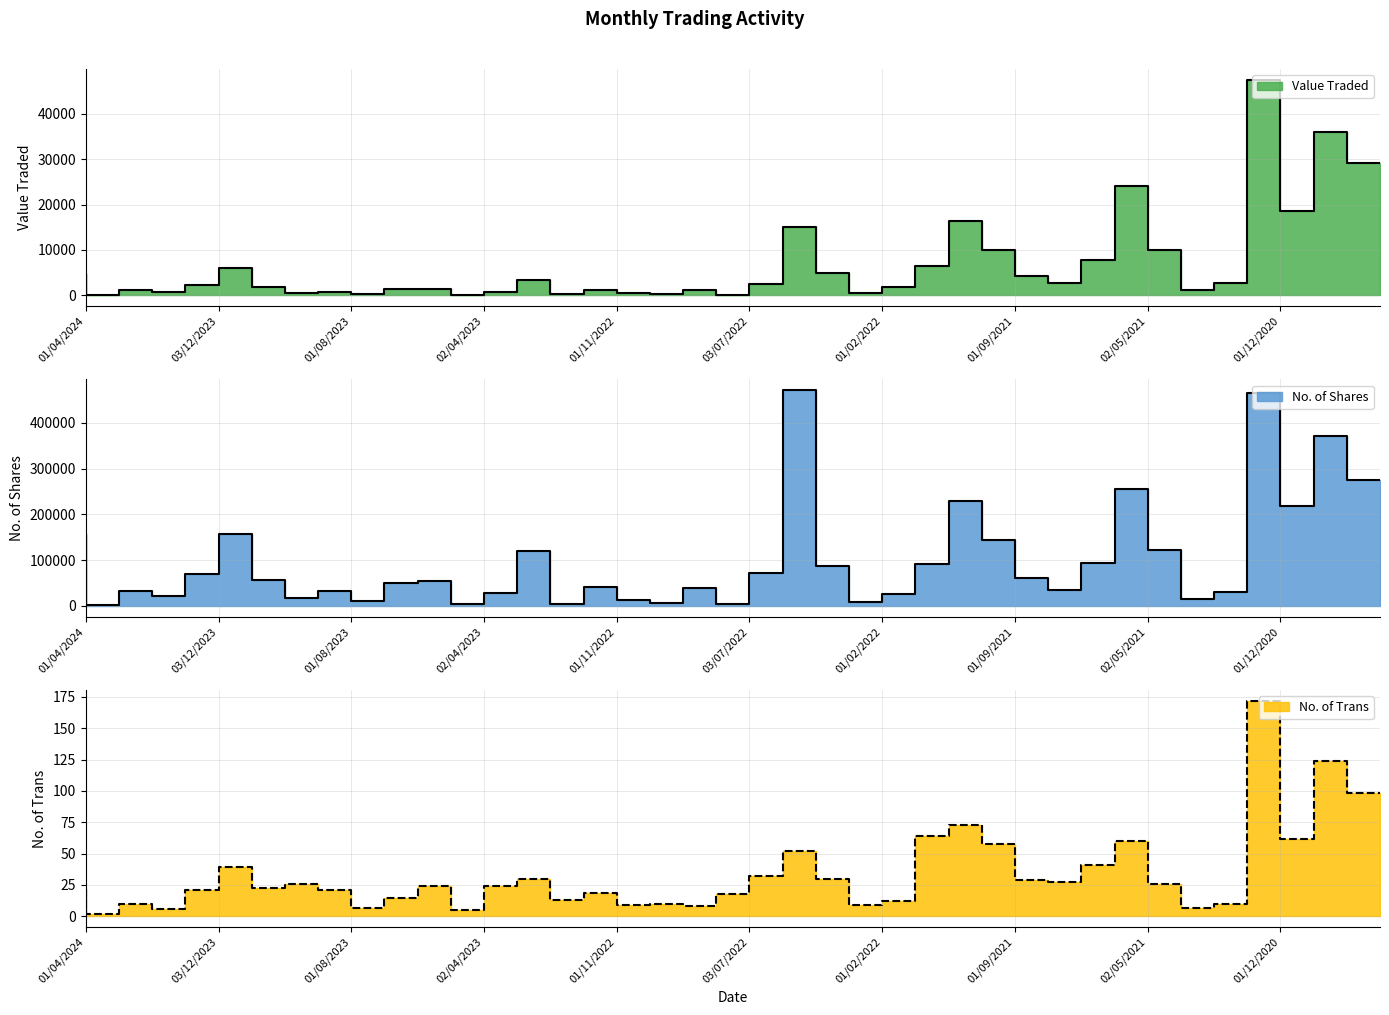

What is the label of the 39th point from the right?

03/03/2024